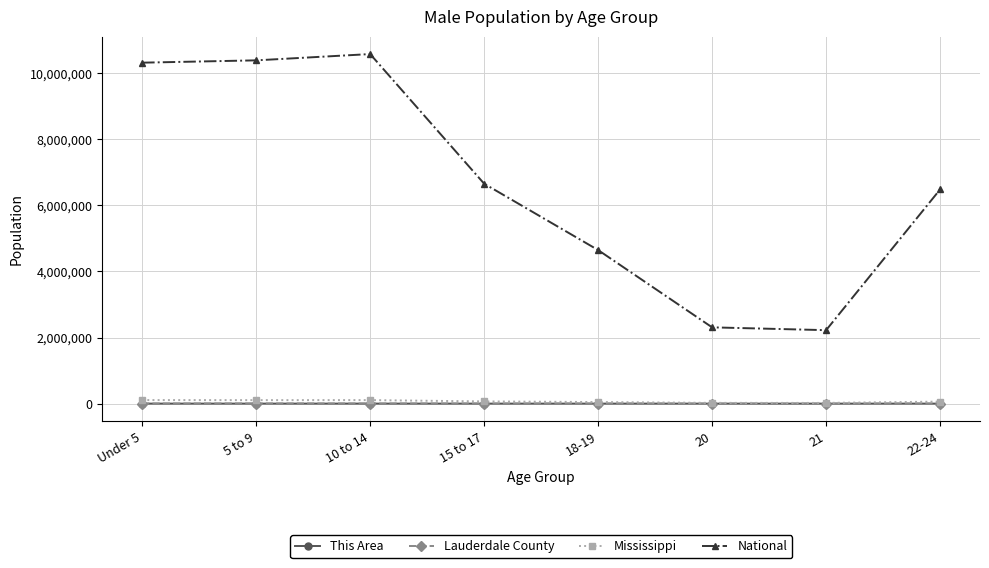

The value of National at 18-19 is 4647457. True or false?

True